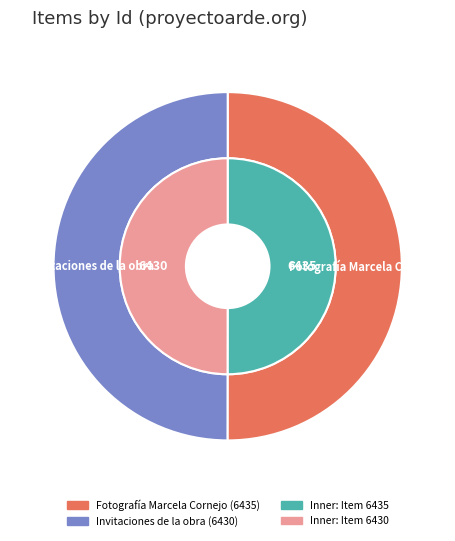

Count the number of slices in the pie.

2